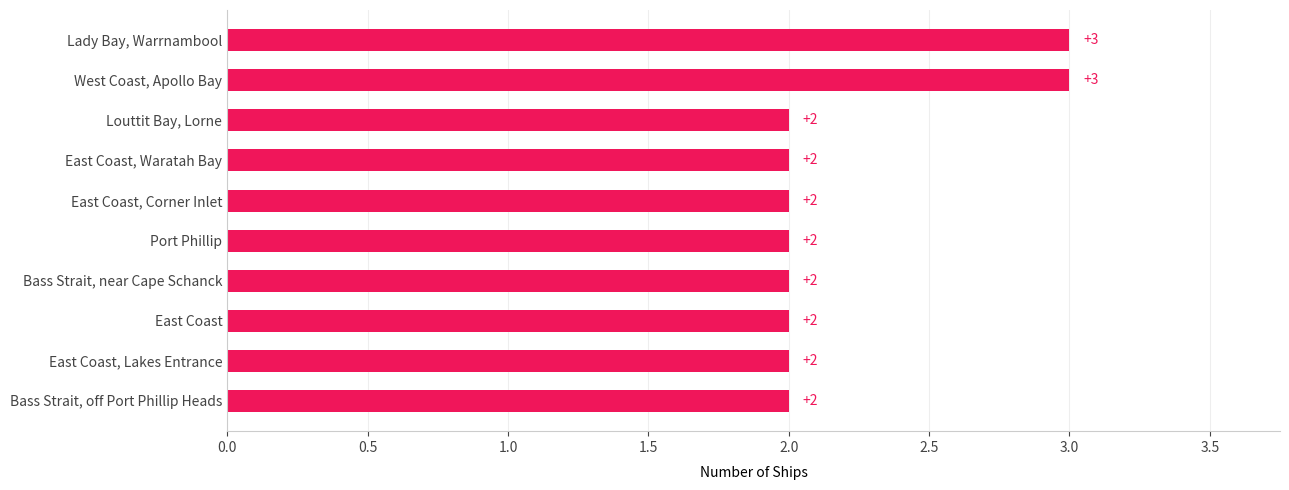

What is the difference between the maximum and minimum values?

1